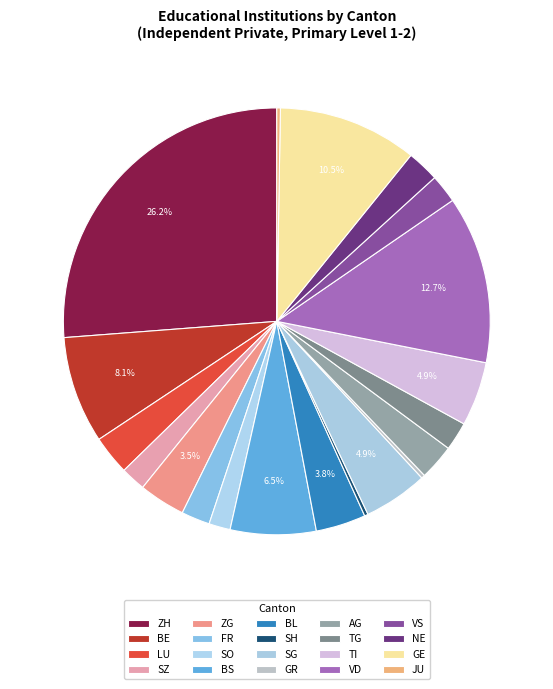

Which slice is the largest?

ZH